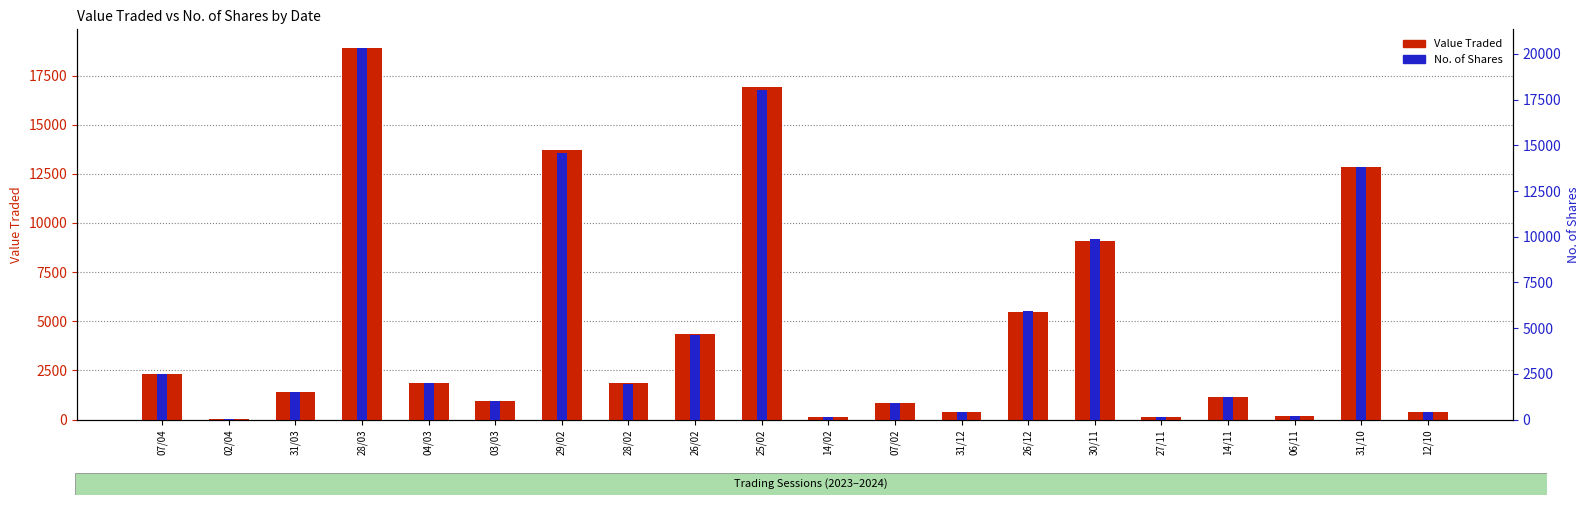

What is the value of the No. of Shares bar at the 7th from the left?

14600